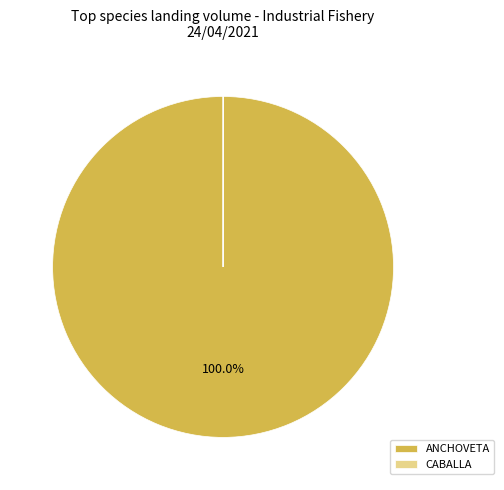

Is there a majority slice in this chart?

Yes